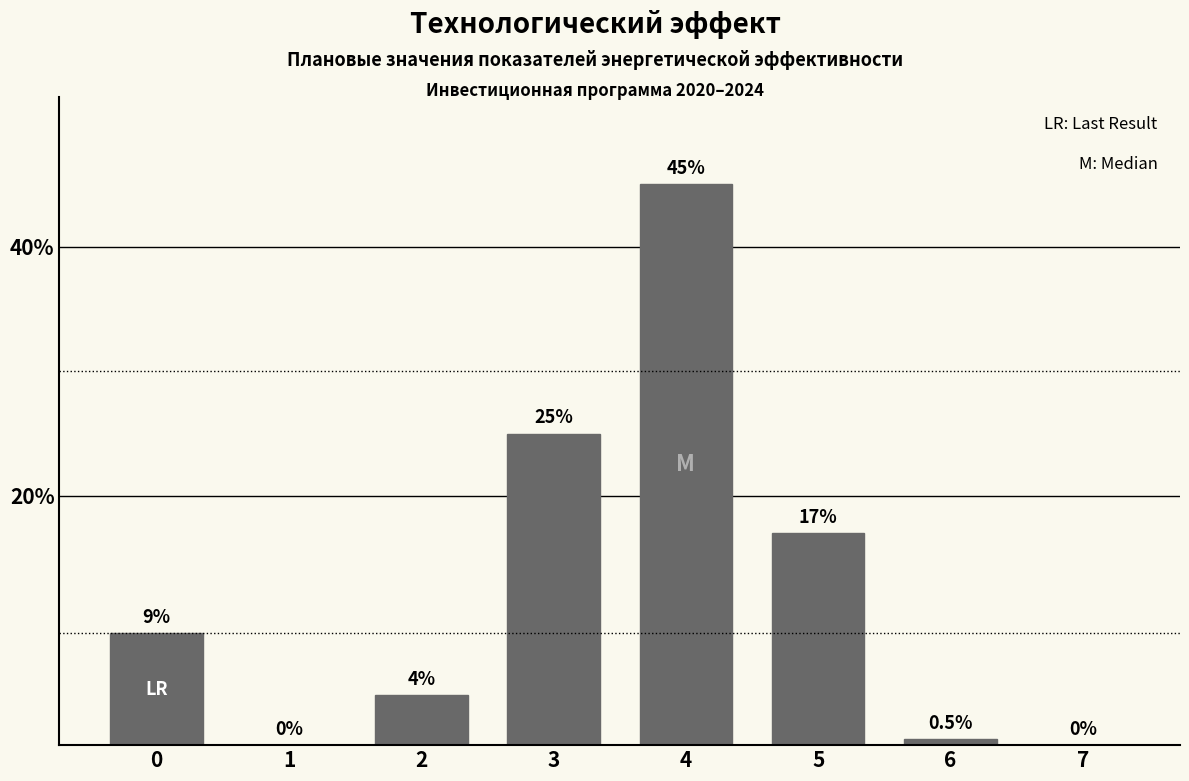

Reading left to right, list all the values displayed in this chart.

0=9.0	1=0.0	2=4.0	3=25.0	4=45.0	5=17.0	6=0.5	7=0.0